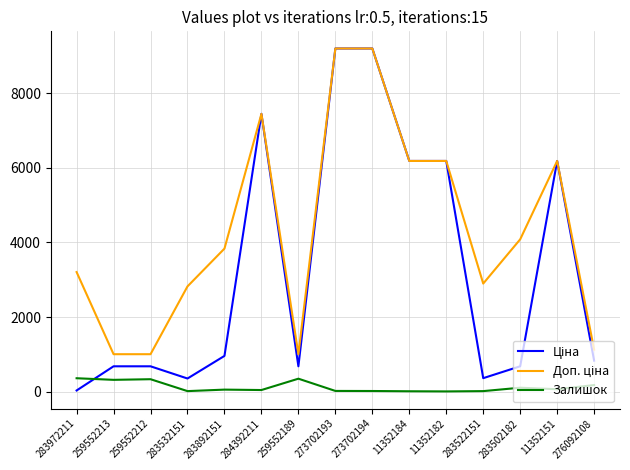

The value of Залишок at 259552212 is 334.0. True or false?

True